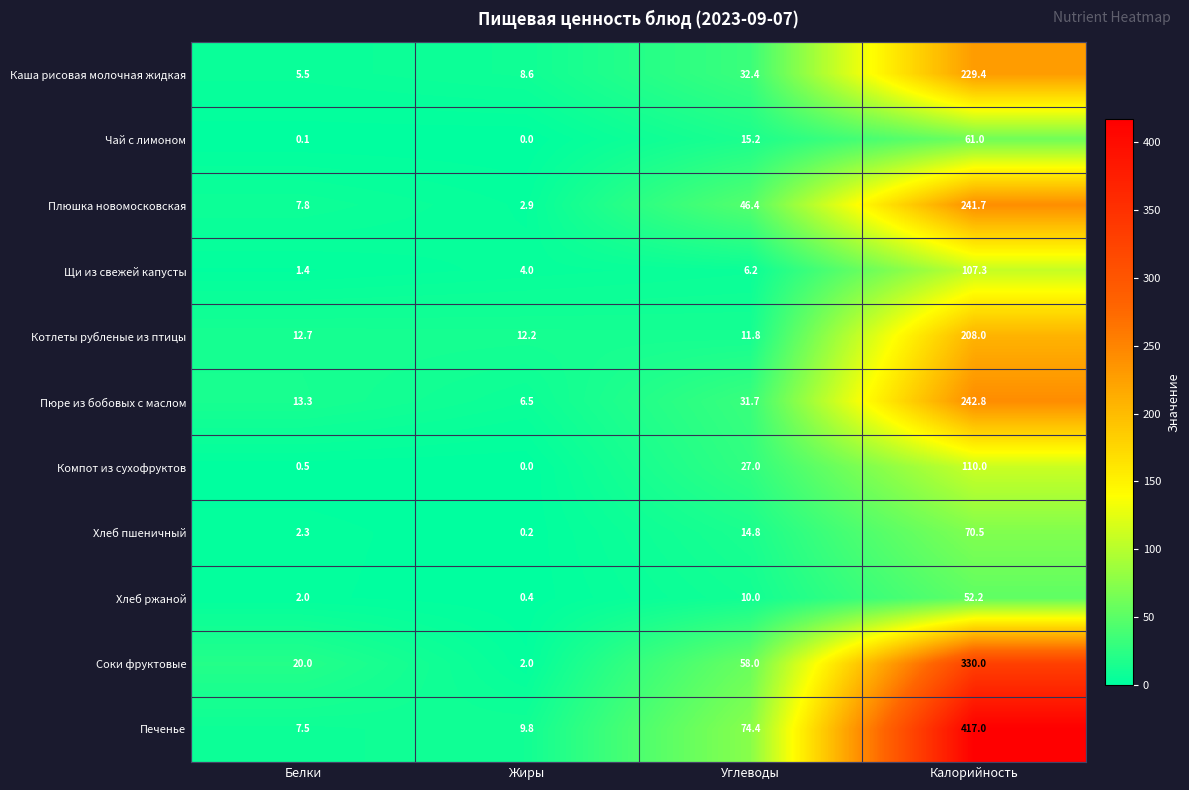

What is the approximate value of Хлеб ржаной at Белки?

2.0